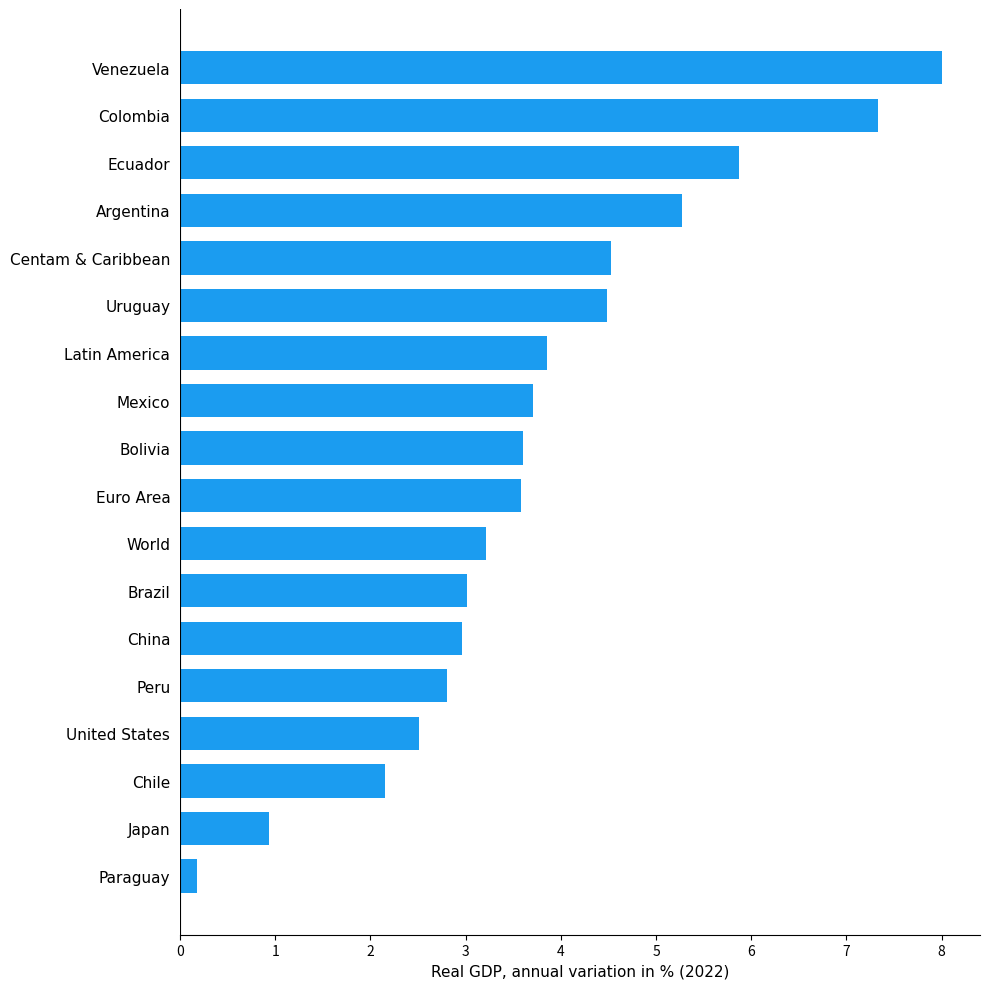

True or false: the data shows 5.3 at Argentina.

True